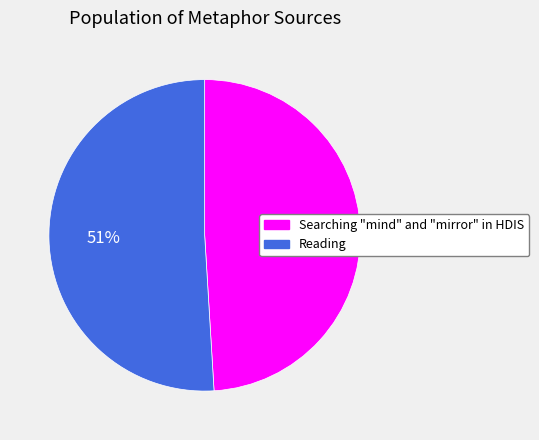

Count the number of slices in the pie.

2